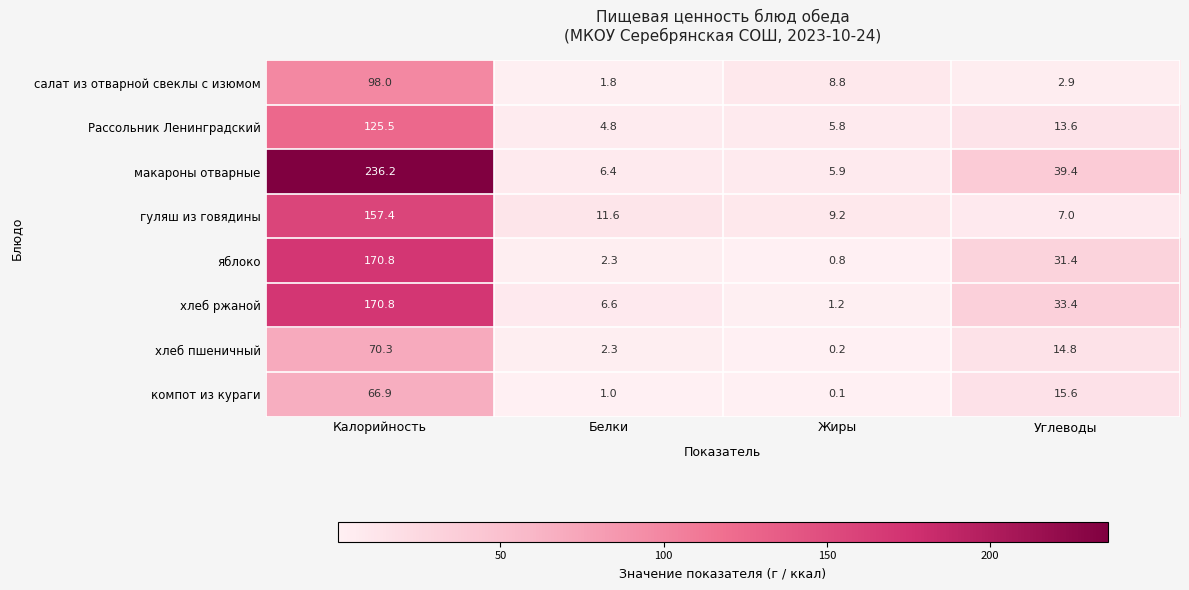

Which series has the largest range (max minus min)?

макароны отварные